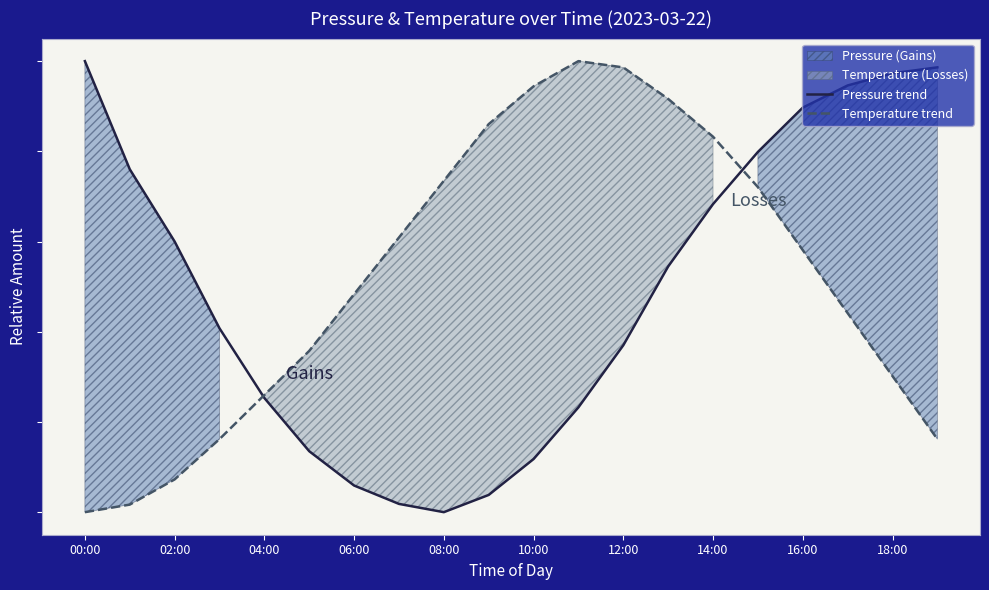

Between 00:00 and 14:00, which series saw the biggest shift?

Pressure trend